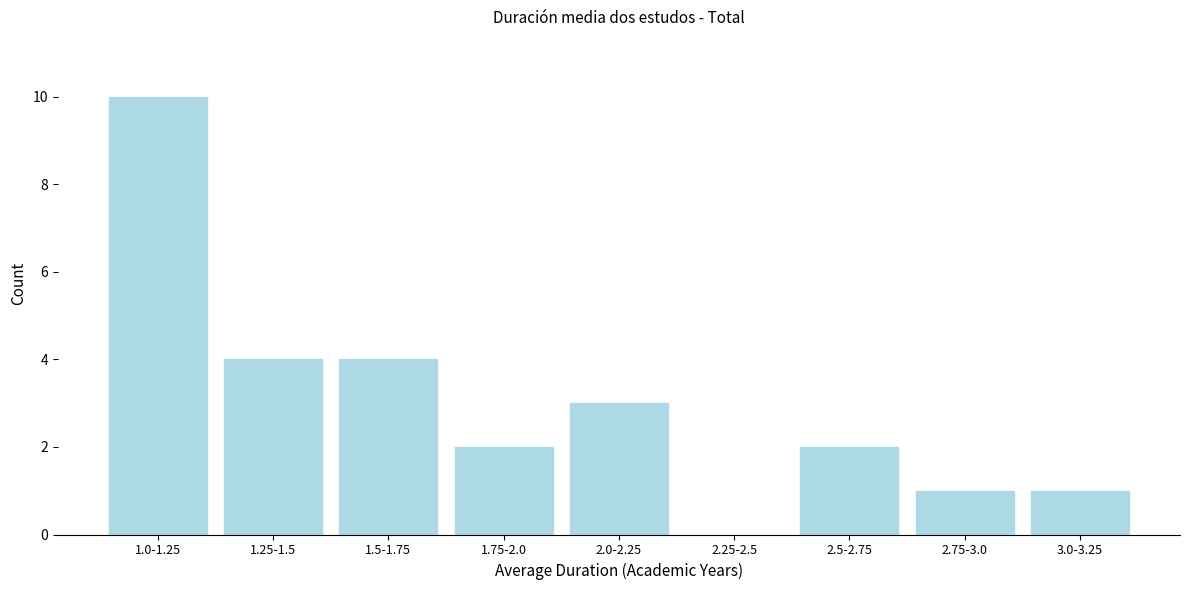

Reading left to right, extract all data points from this chart.

1.0-1.25=10	1.25-1.5=4	1.5-1.75=4	1.75-2.0=2	2.0-2.25=3	2.25-2.5=0	2.5-2.75=2	2.75-3.0=1	3.0-3.25=1